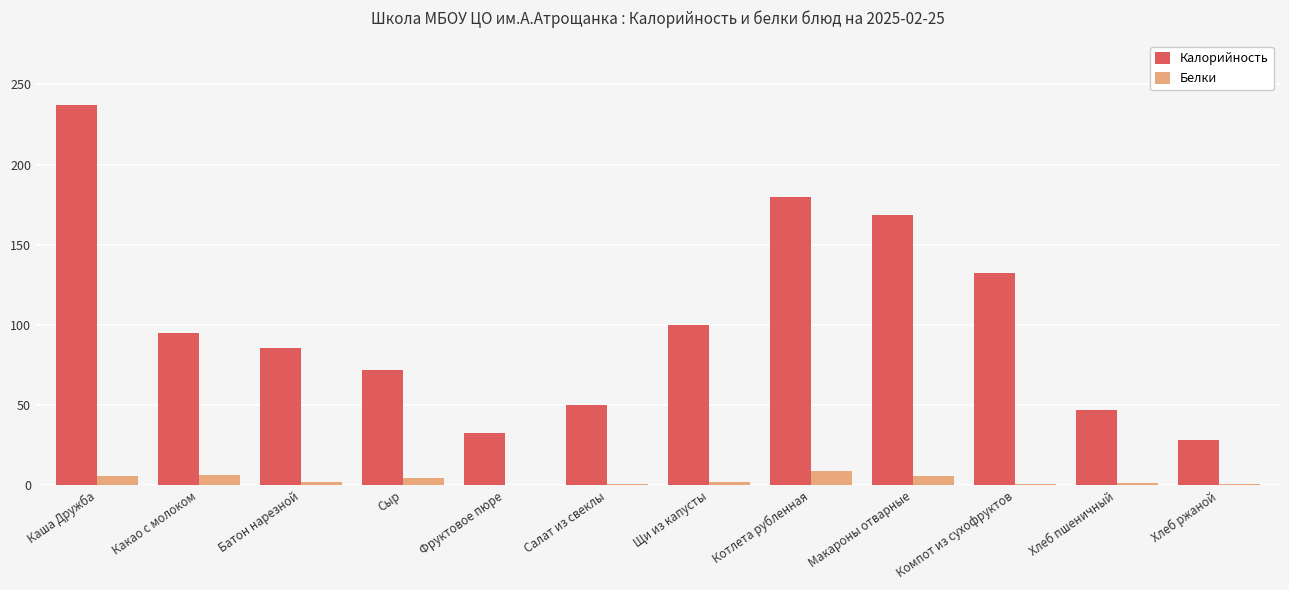

Read the Белки value at Какао с молоком.

6.6